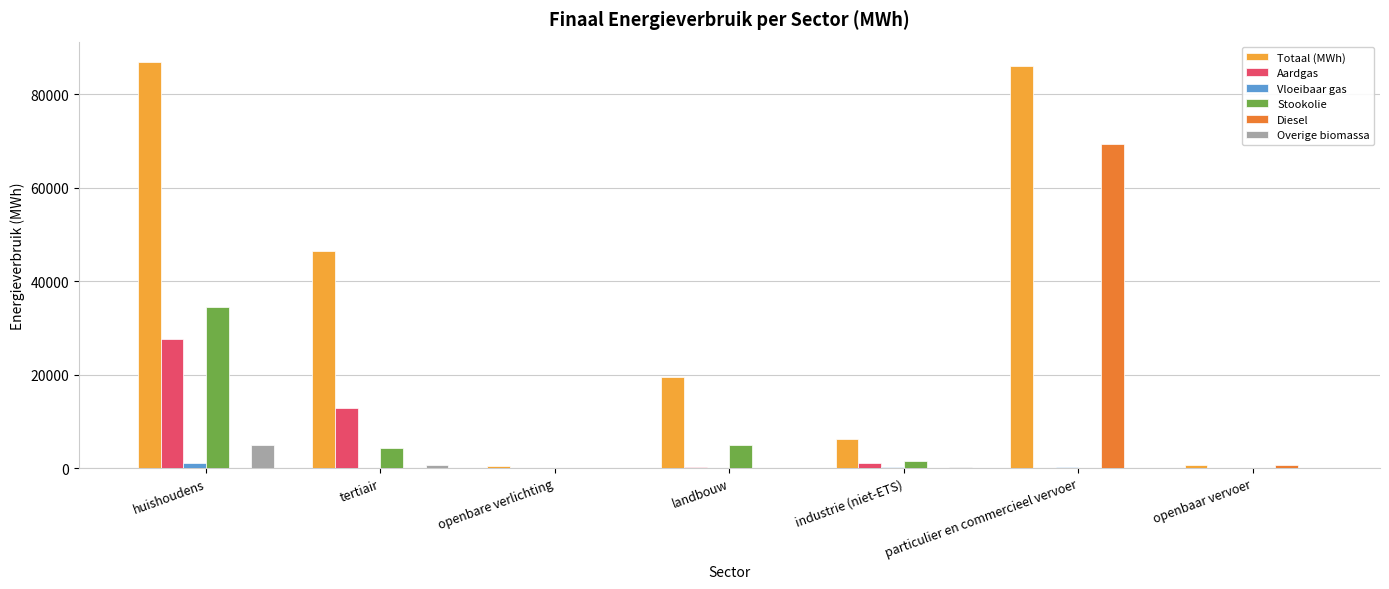

At which label does Stookolie first exceed 1475?

huishoudens